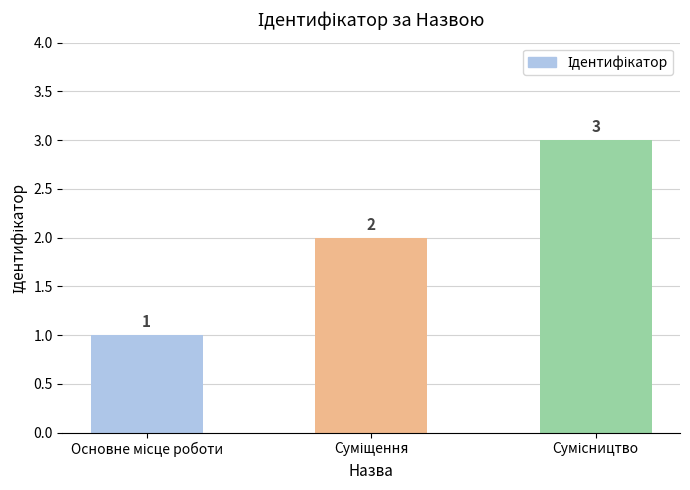

What is the value of the 3rd bar from the left?

3